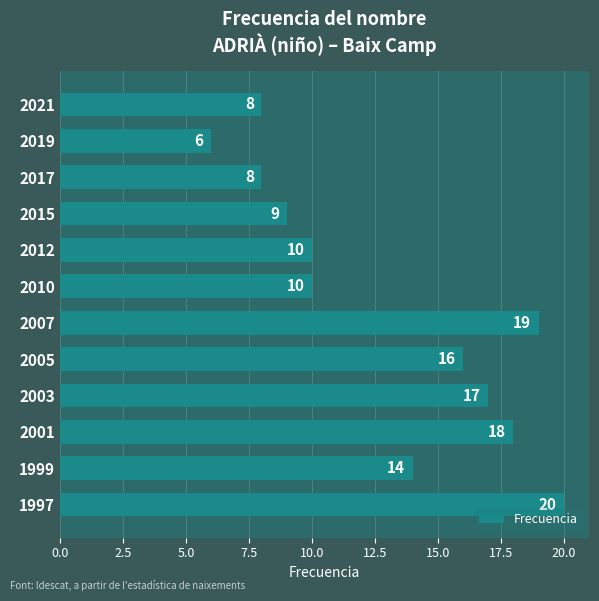

Reading top to bottom, extract all data points from this chart.

8	6	8	9	10	10	19	16	17	18	14	20